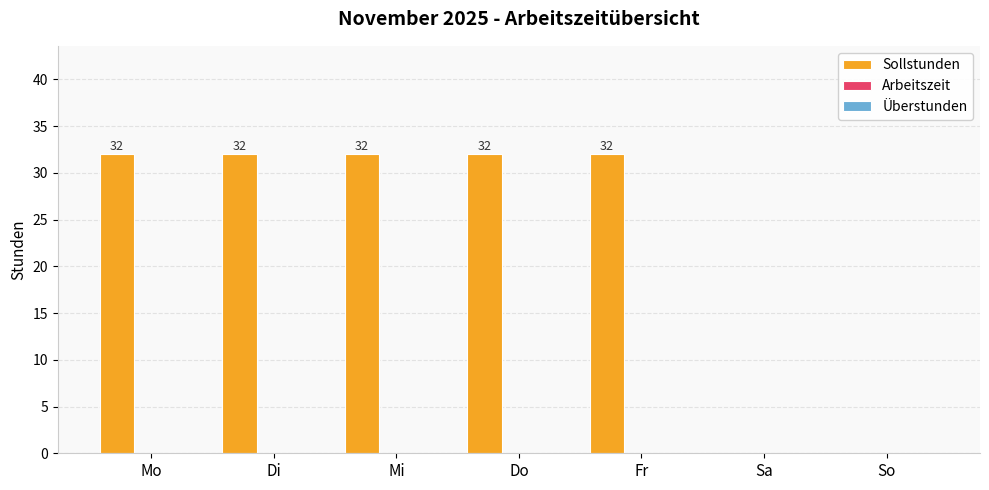

What is the sum of all values?

160